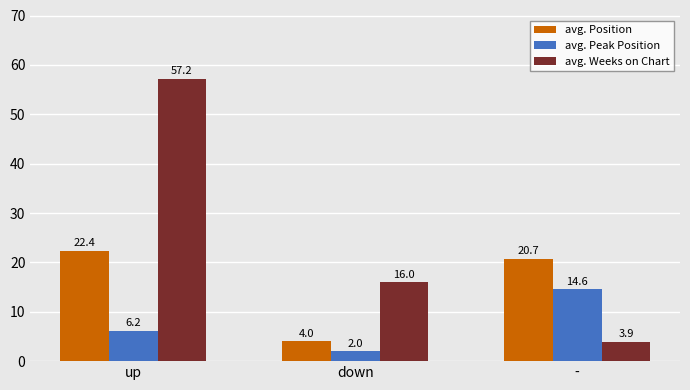

How many distinct data groups are displayed?

3